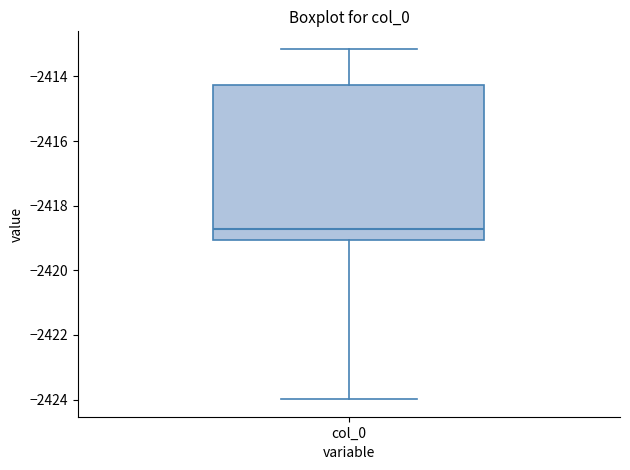

Read this box plot against the y-axis: the position of the median line, the range covered by the box, and the ends of both whiskers. The values are not printed on the chart, so give them approximately, as read against the axis.

median -2418.8, box -2419.0 to -2414.2, whiskers -2424.0 to -2413.2